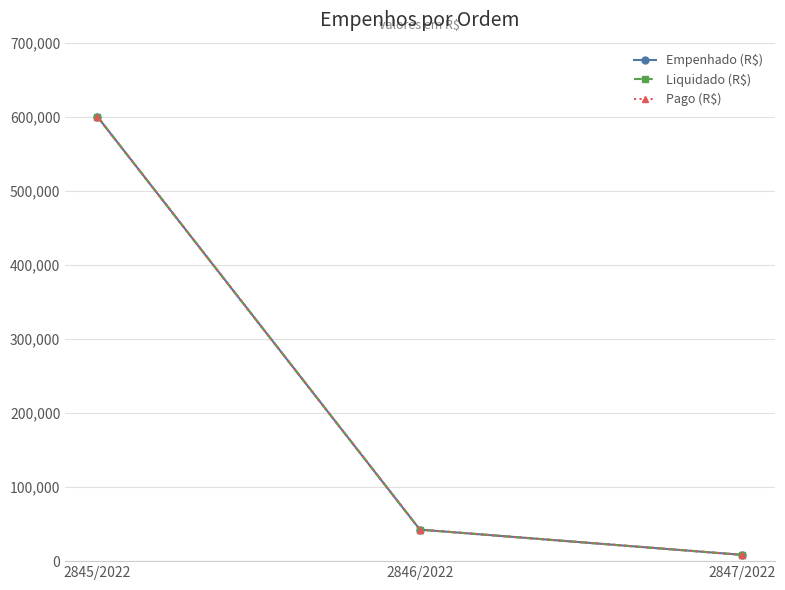

Does the chart have visible grid lines?

Yes